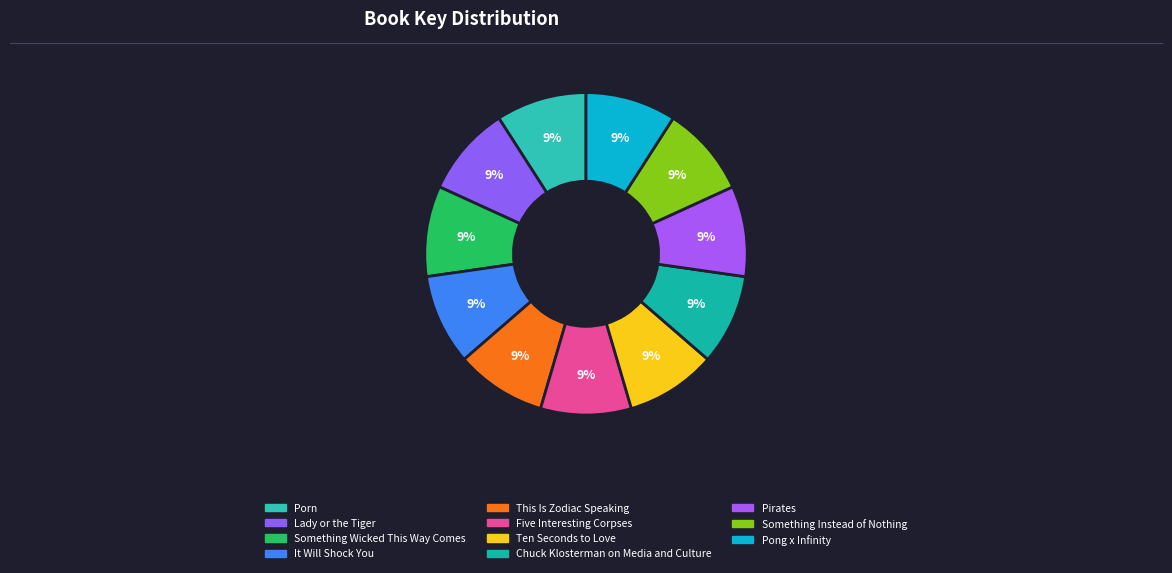

Count the number of slices in the pie.

11